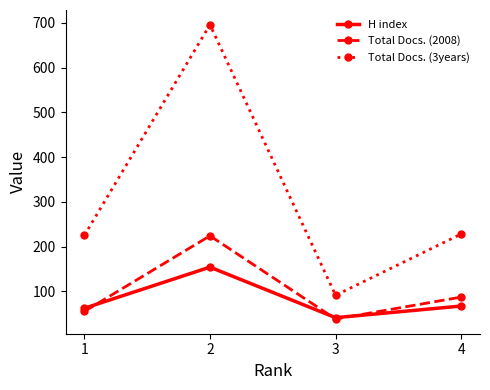

What is the value of the Total Docs. (2008) point at the 3rd from the left?

38